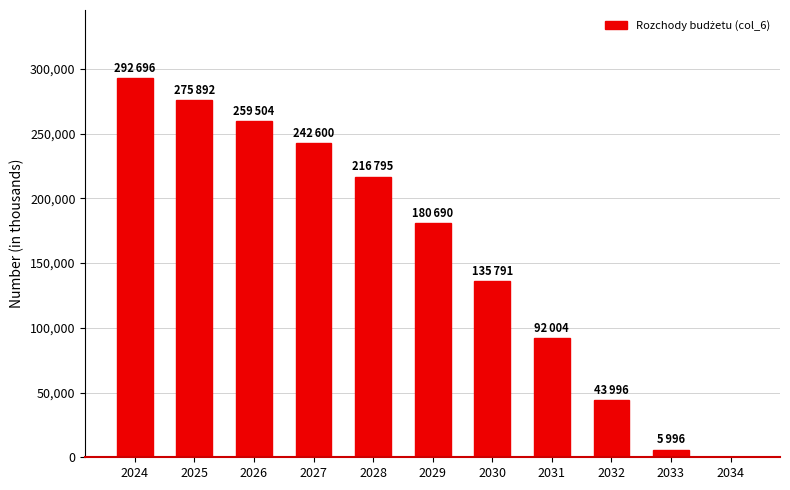

What is the sum of the values at 2026 and 2032?

303500.1